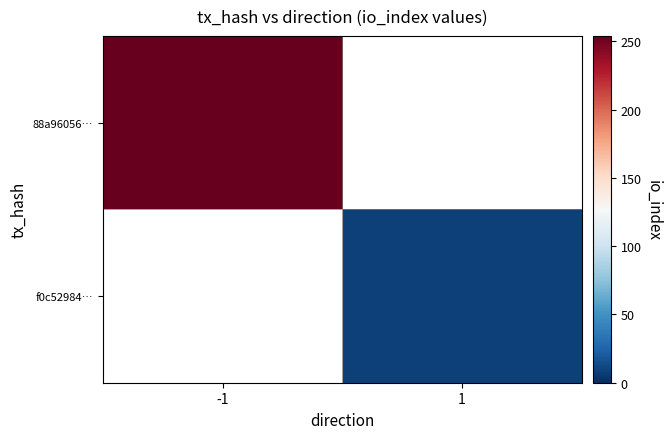

Rank the series at -1 from lowest to highest value.

88a96056…, f0c52984…